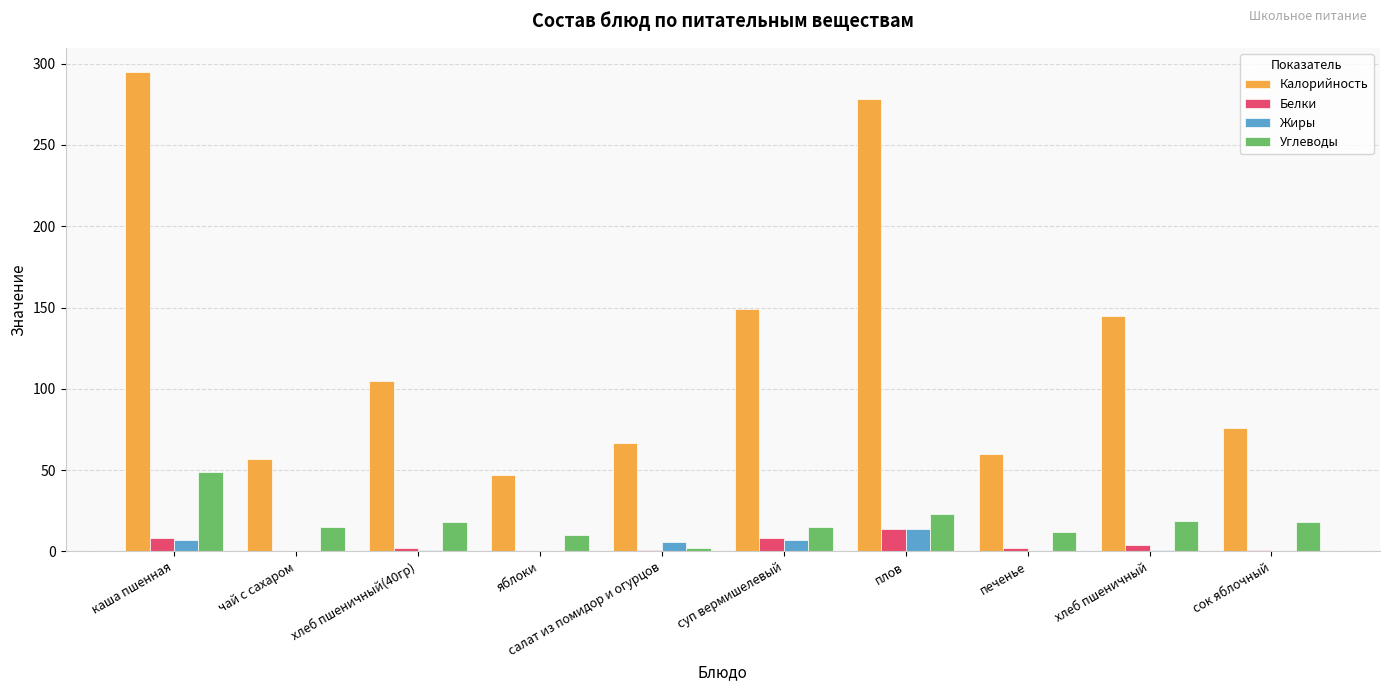

What is the highest value of the Белки series?

14